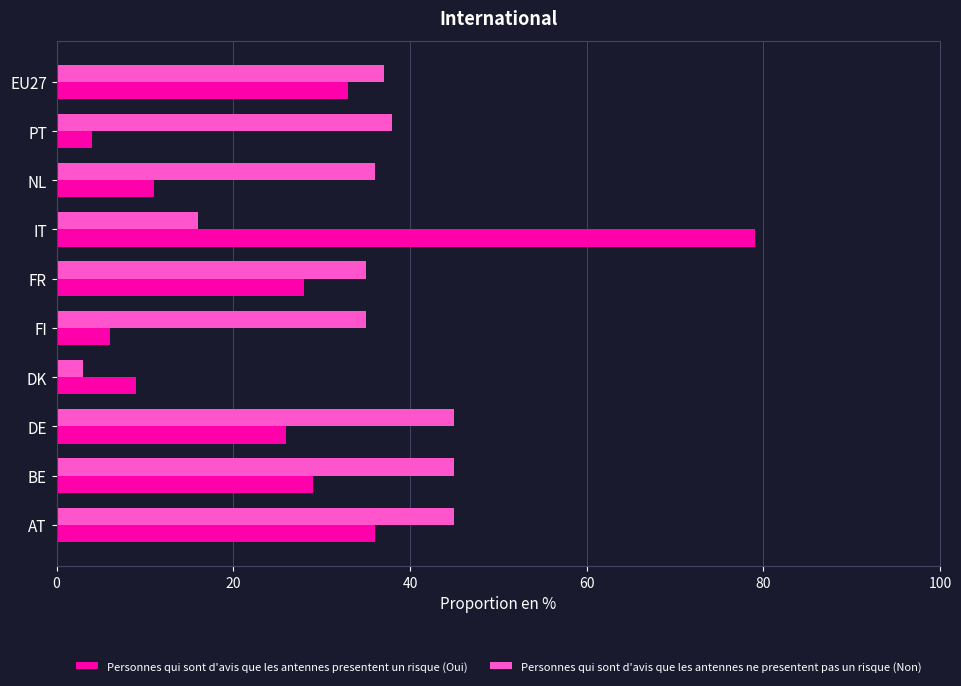

What is the sum of all Personnes qui sont d'avis que les antennes presentent un risque (Oui) values?

261